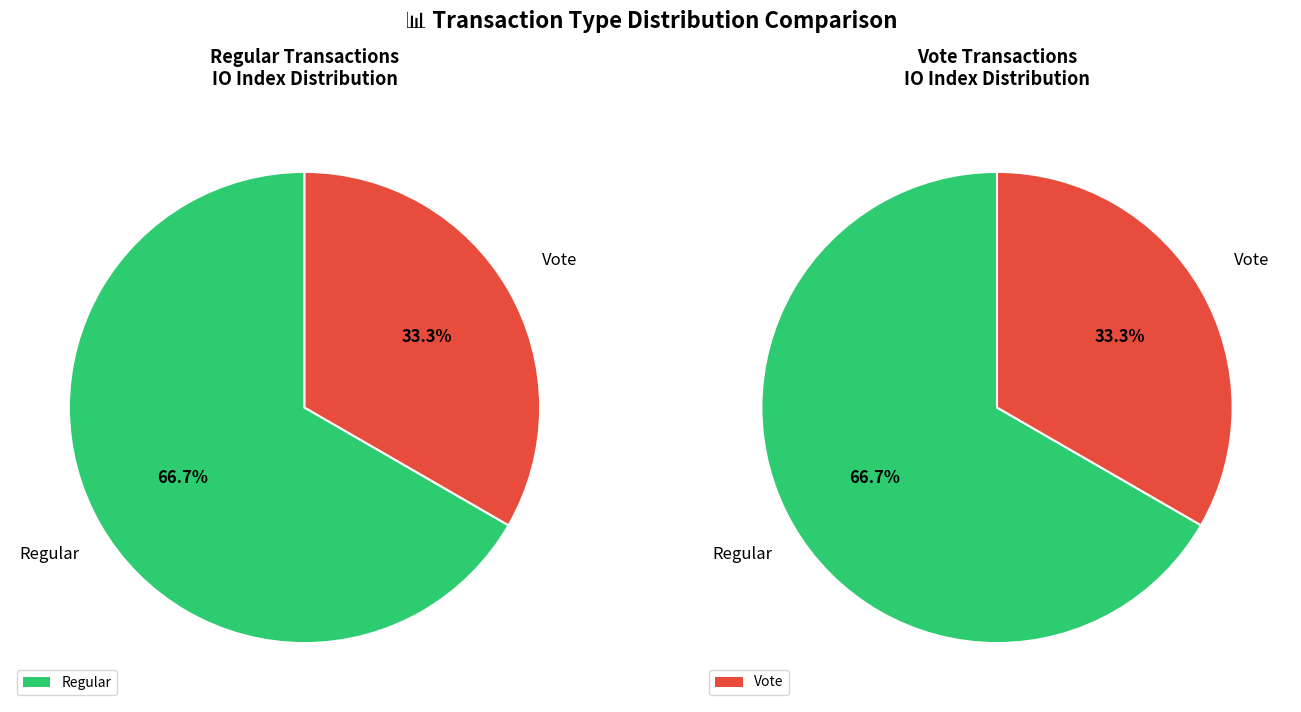

The tx_type slice represents 67% of the pie. True or false?

True